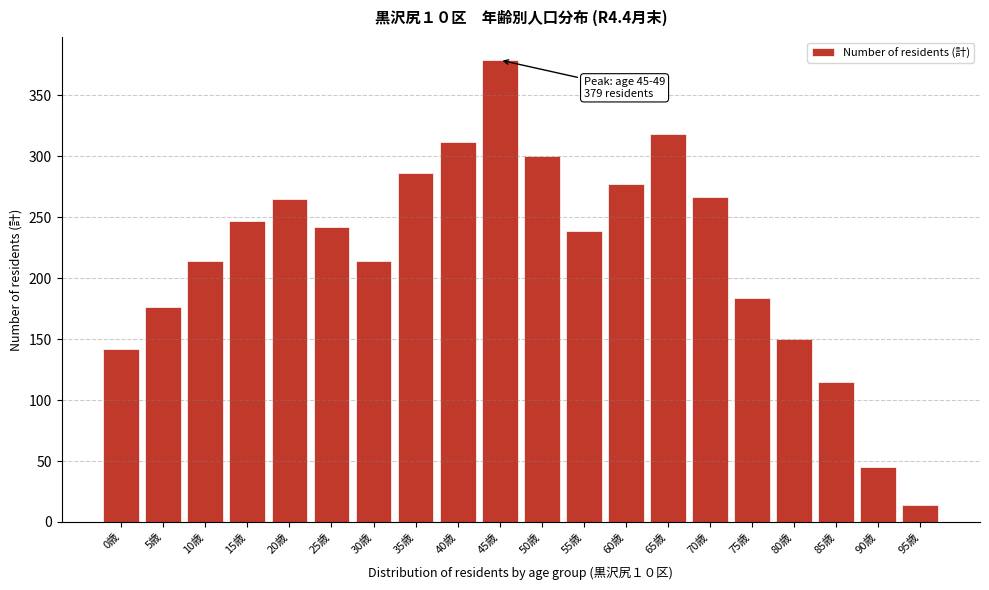

Reading left to right, transcribe all the data shown in this chart.

142	176	214	247	265	242	214	286	312	379	300	239	277	318	267	184	150	115	45	14